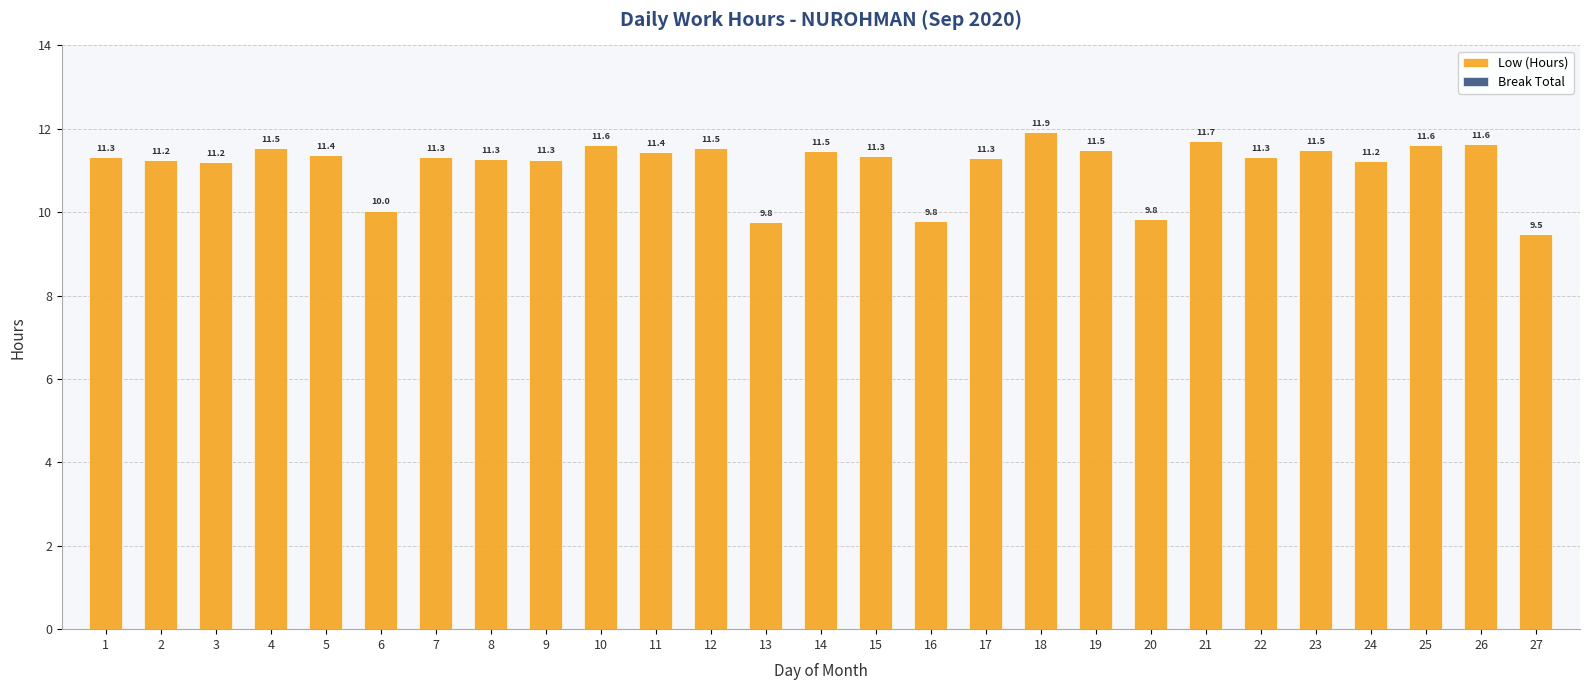

What is the ratio of the value at 22 to the value at 26?

1.0